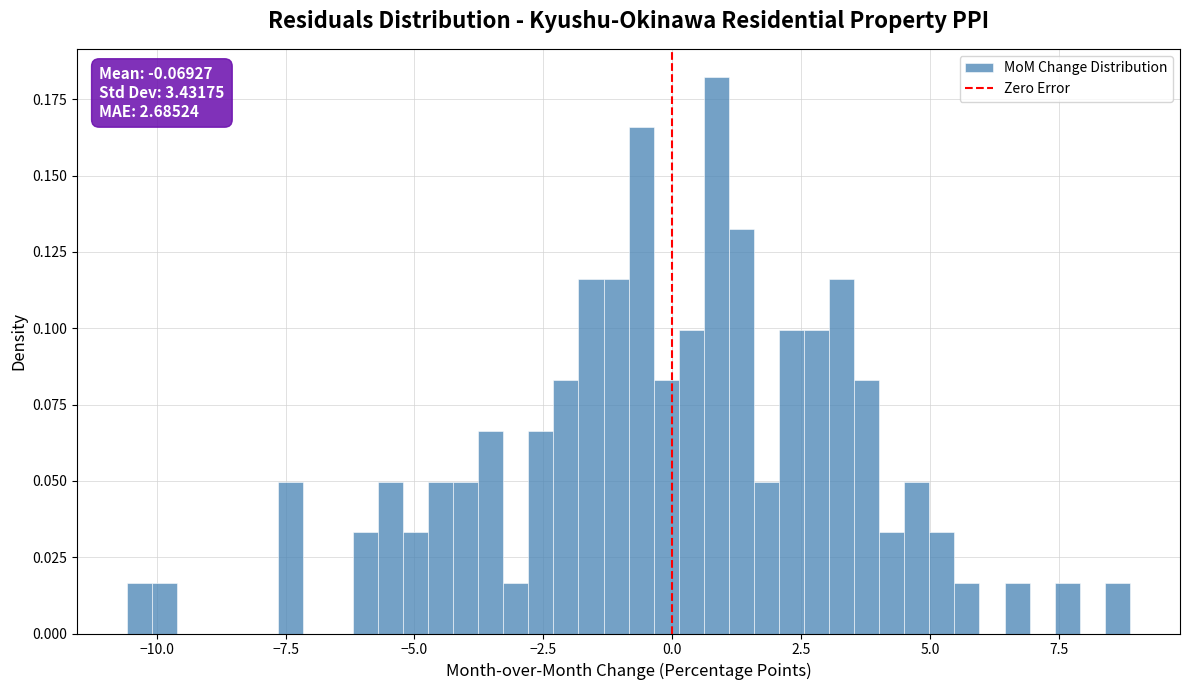

Around what value on the x-axis is the tallest bar? Give the approximate position of its centre, as read against the axis.

1.0